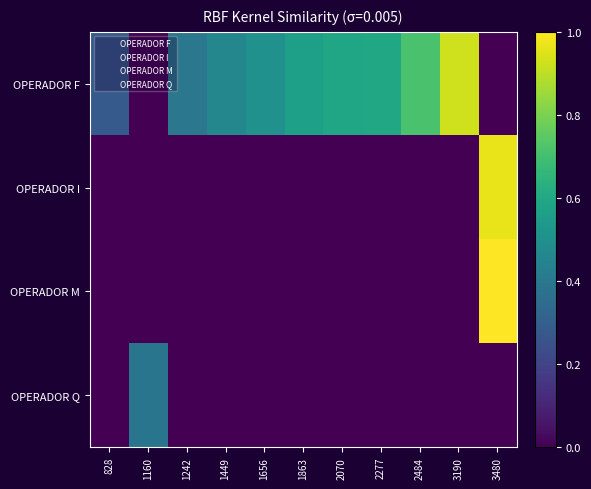

What is the maximum value shown in the chart?

1.0